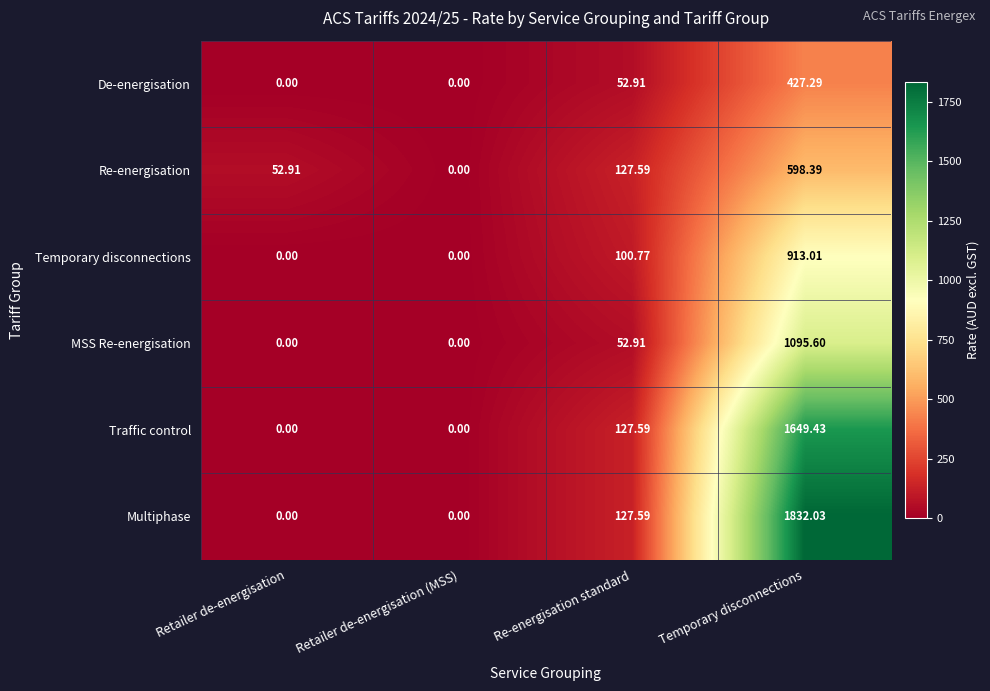

Rank the series by their maximum value, from highest to lowest.

Multiphase, Traffic control, MSS Re-energisation, Temporary disconnections, Re-energisation, De-energisation